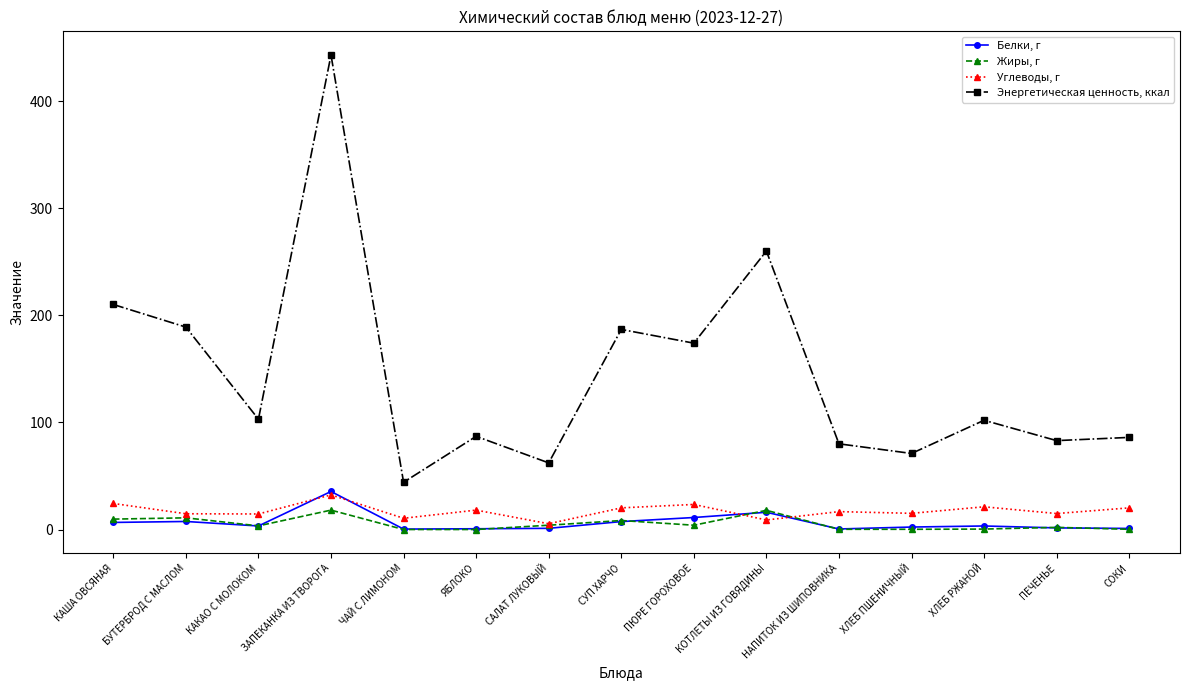

True or false: Белки, г has more than 1 points higher than both neighbors.

True